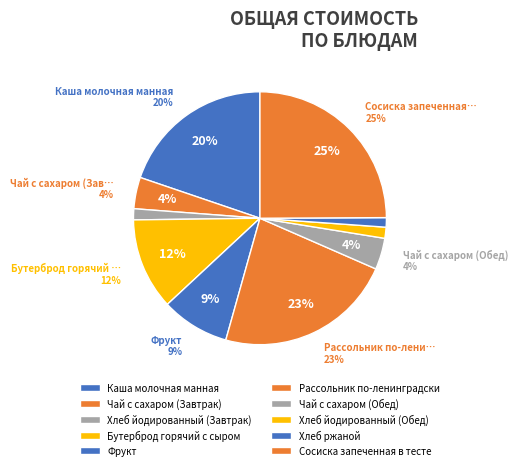

Is there a majority slice in this chart?

No